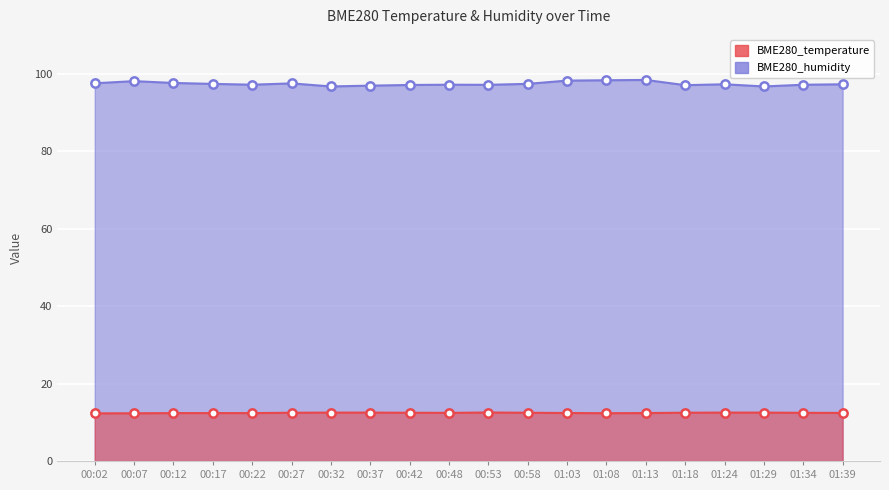

At which label is BME280_humidity closest to 97?

01:18